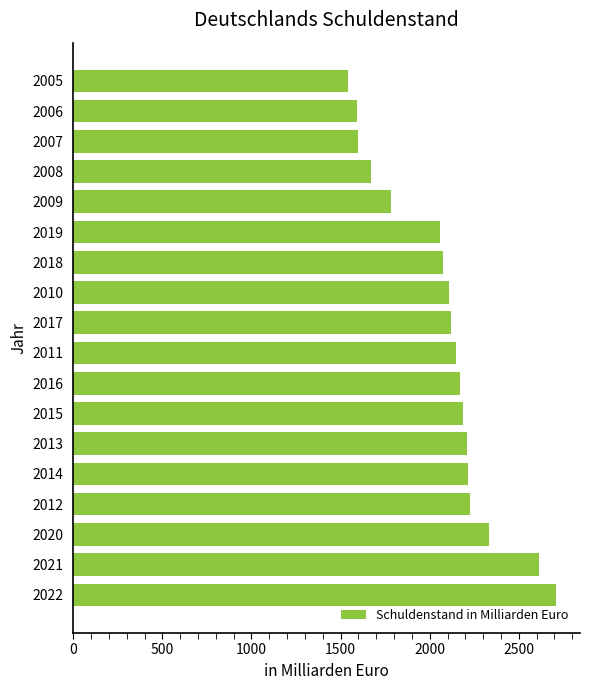

True or false: the data shows 3086 at 2011.

False